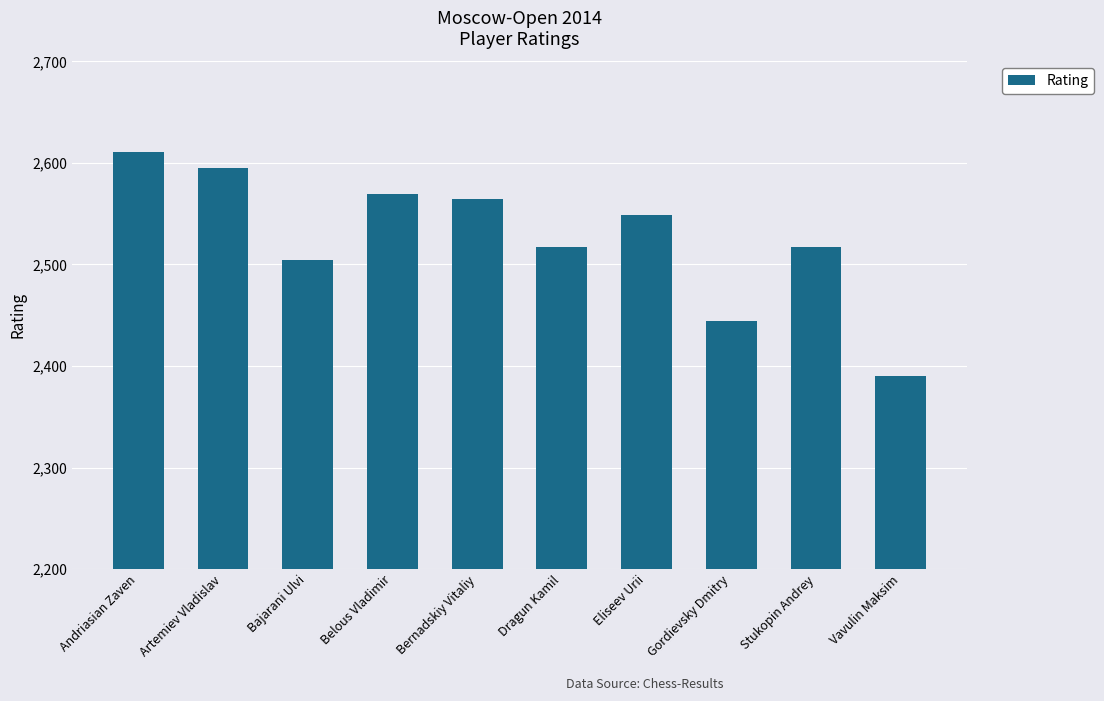

What is the change in value from Belous Vladimir to Dragun Kamil?

-52